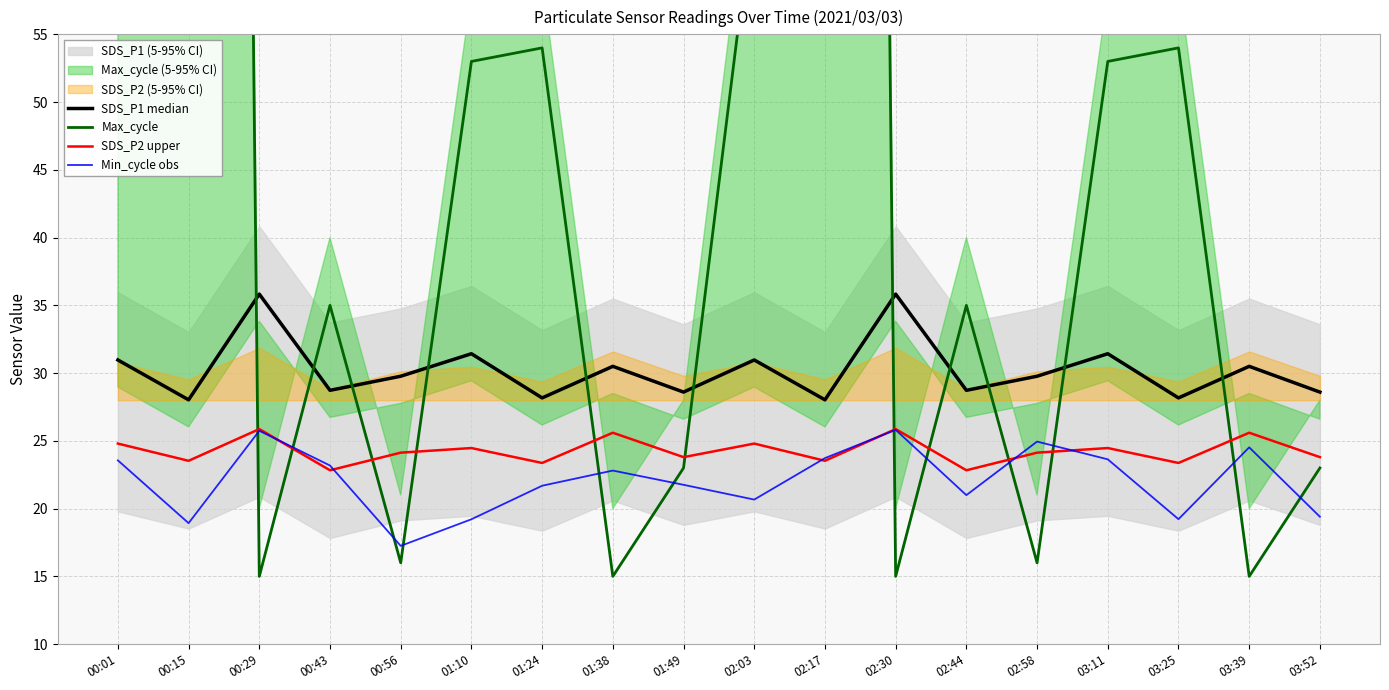

What is the label of the 4th point from the left?

00:43